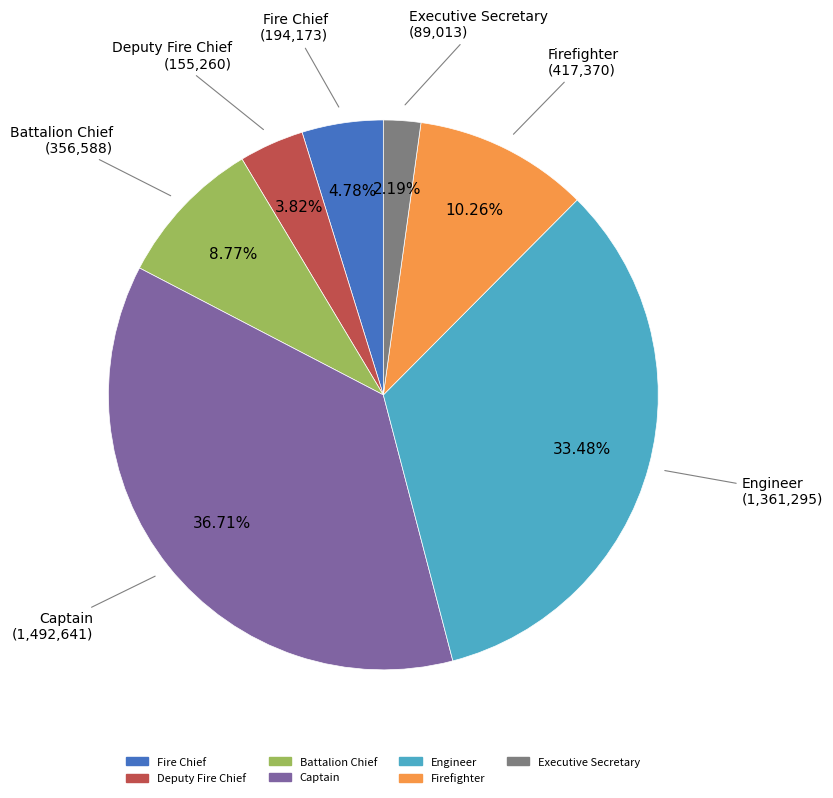

Count the number of slices in the pie.

7